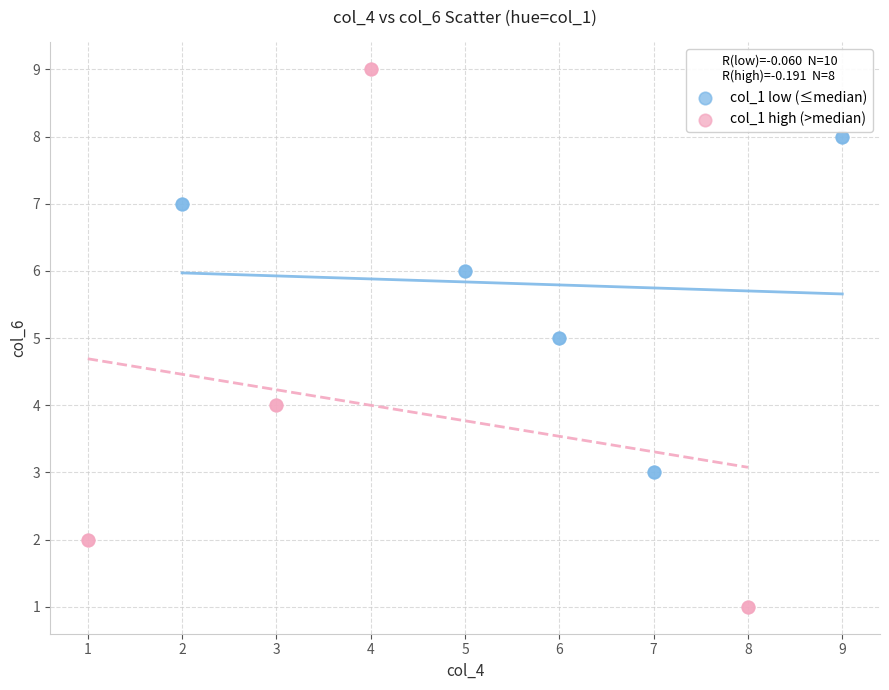

Which series has the largest Y range (max minus min)?

col_1 high (>median)